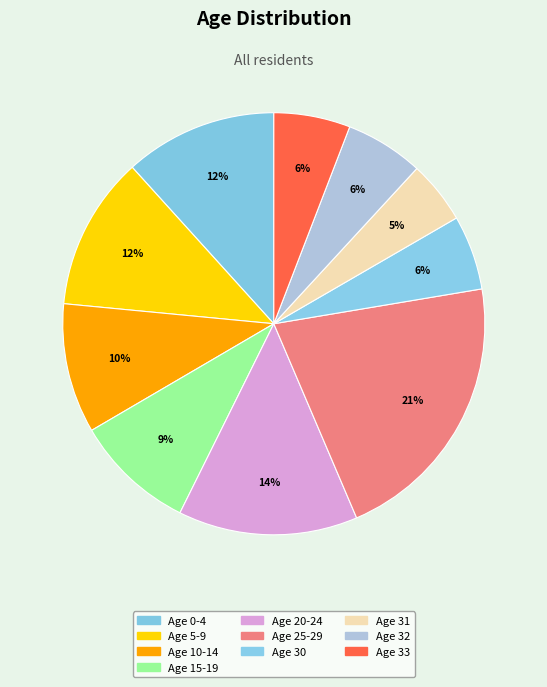

How many slices are in this pie chart?

10